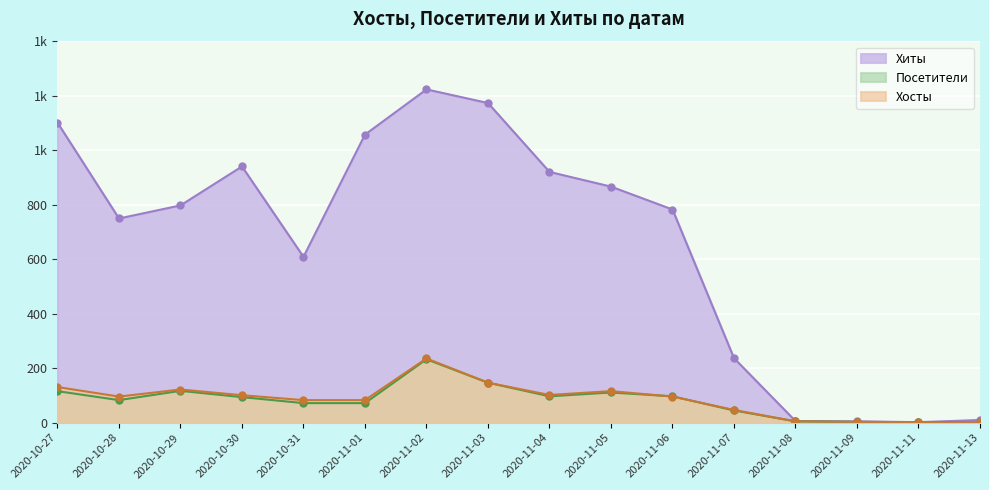

What are all the series names shown in the legend?

Хиты, Посетители, Хосты